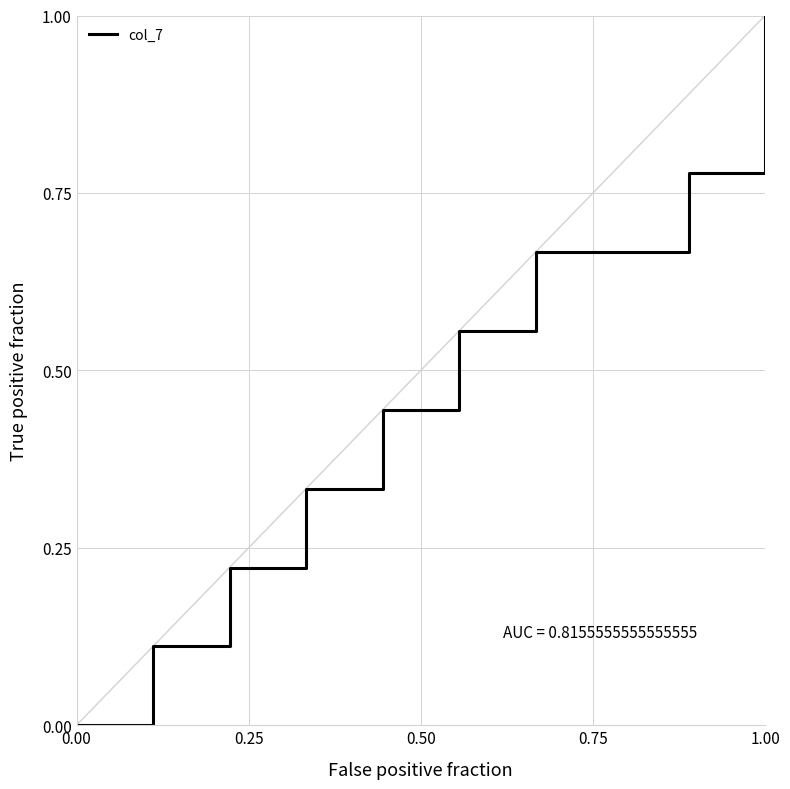

What is the difference between the maximum and second lowest values?

0.9